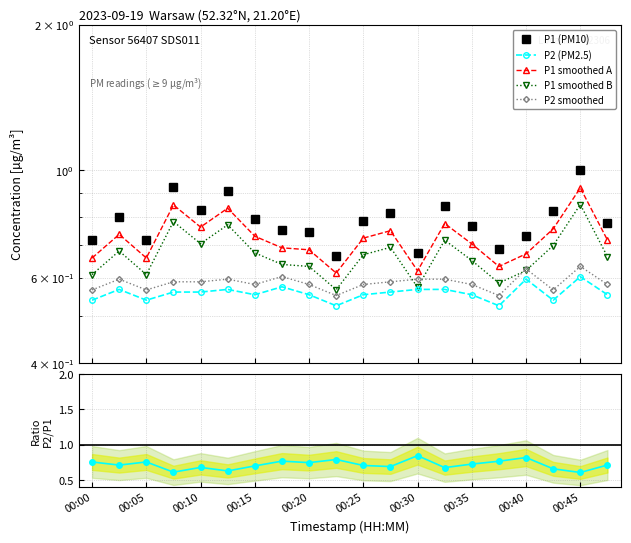

At which category is the sum across all series the highest?

00:45